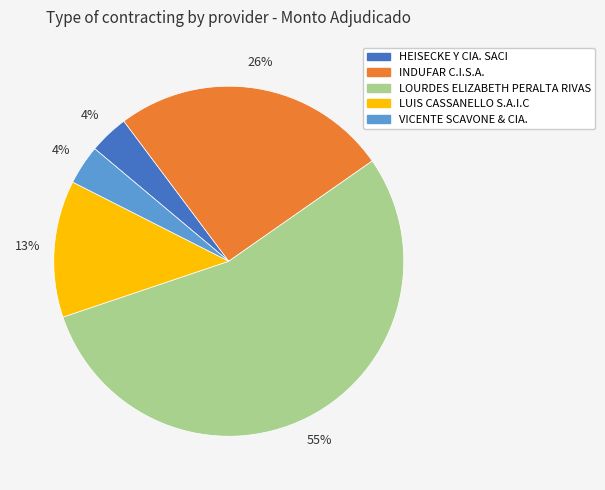

How many segments does this pie chart have?

5